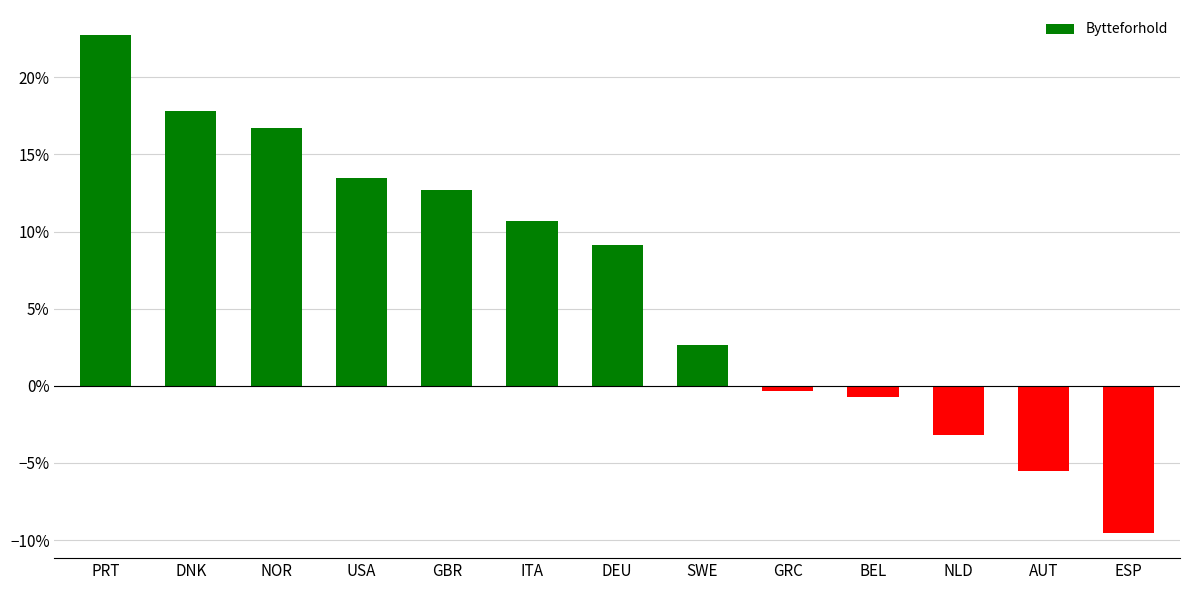

What position from the right is PRT?

13